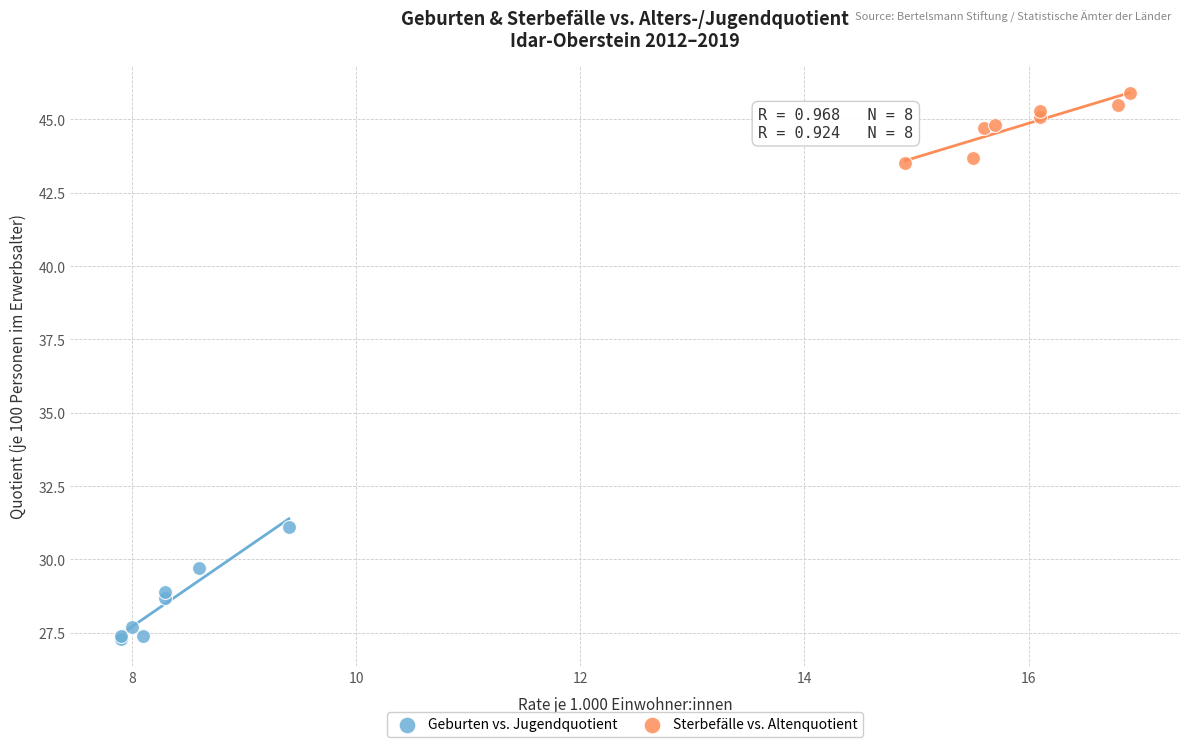

What are all the series names shown in the legend?

Geburten vs. Jugendquotient, Sterbefälle vs. Altenquotient